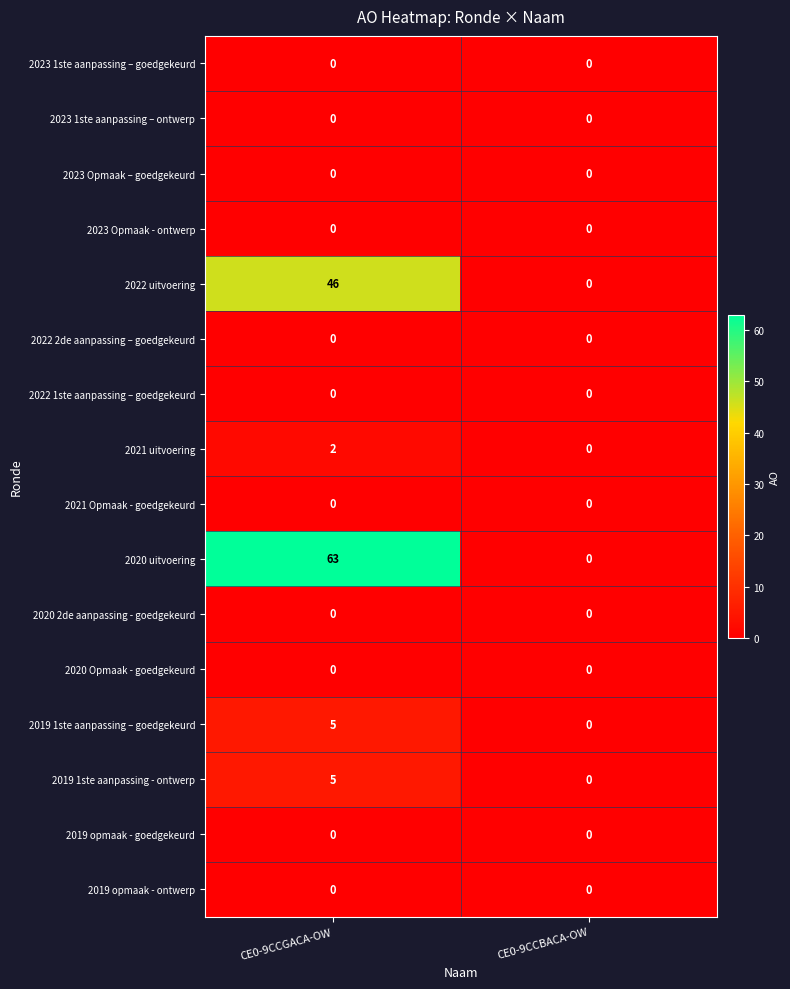

What is the spread (max minus min) of values at CE0-9CCGACA-OW?

63